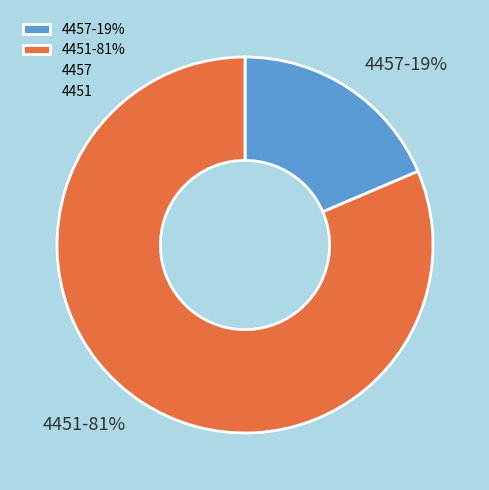

To the nearest percent, what is the combined percentage of 4457 and 4451?

100%